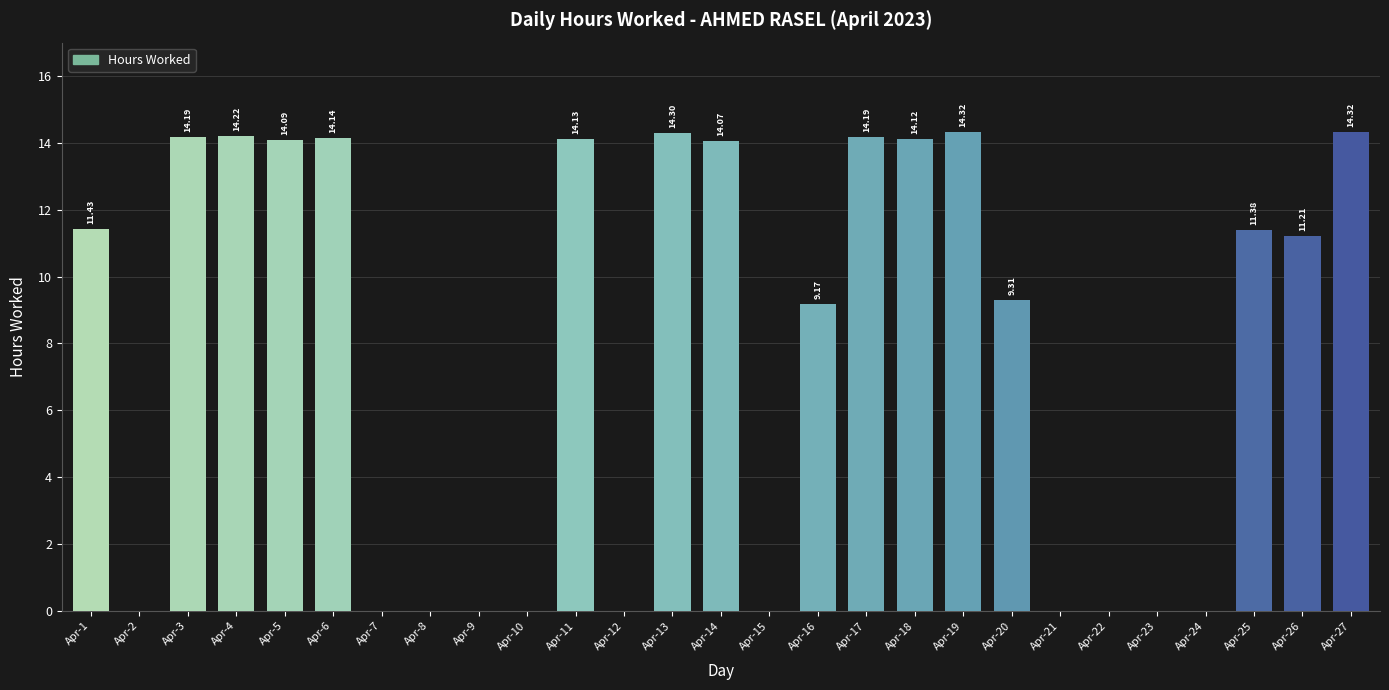

Between Apr-15 and Apr-14, which is larger?

Apr-14